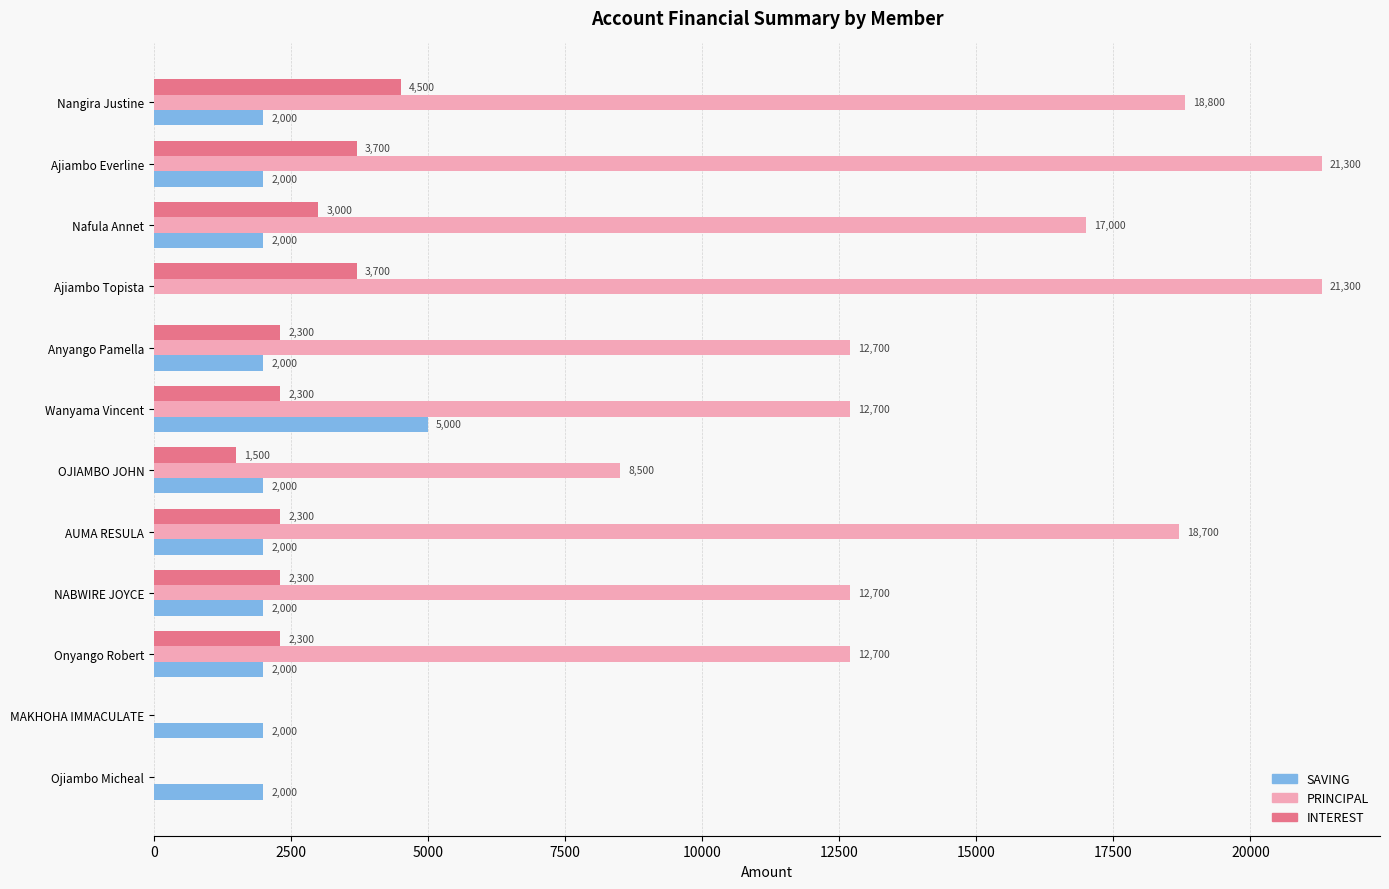

What value does the PRINCIPAL series have at Anyango Pamella, to the nearest 100?

12700